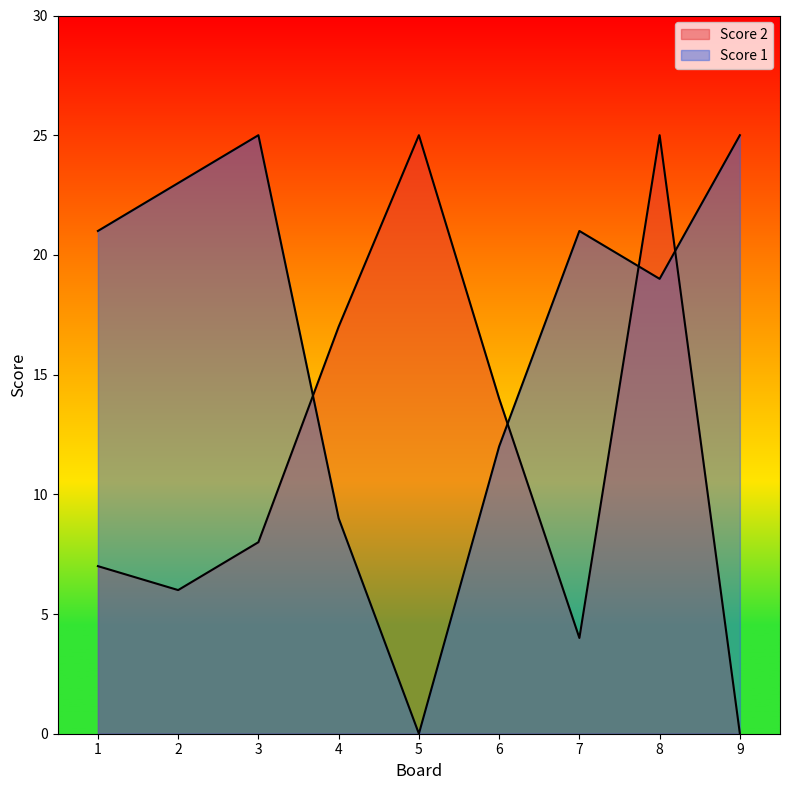

What is the sum of all Score 2 values?

106